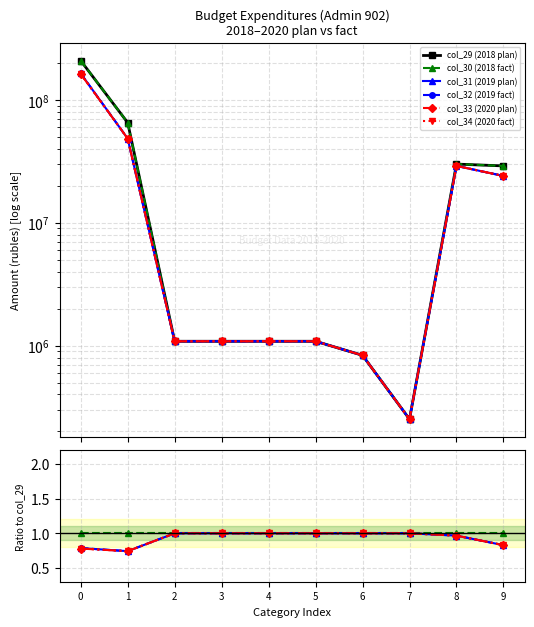

Which series has the largest total across all categories?

col_29 (2018 plan)